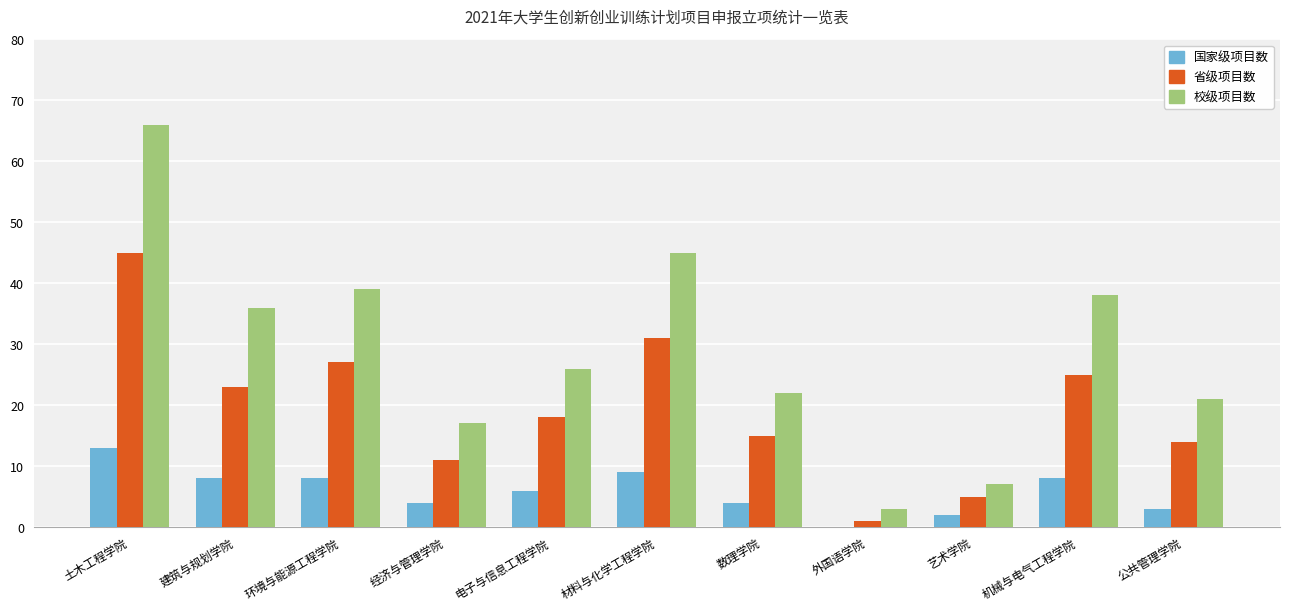

At which category does the chart reach its peak across all series?

土木工程学院